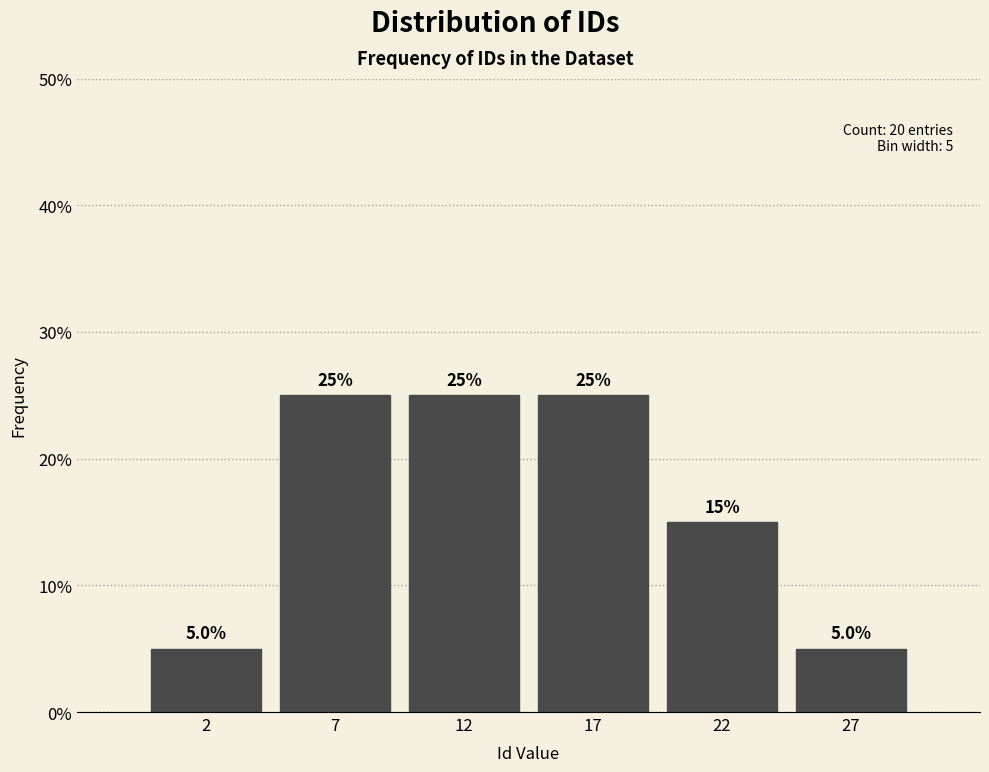

Reading left to right, what are all the values shown in this chart?

5	25	25	25	15	5